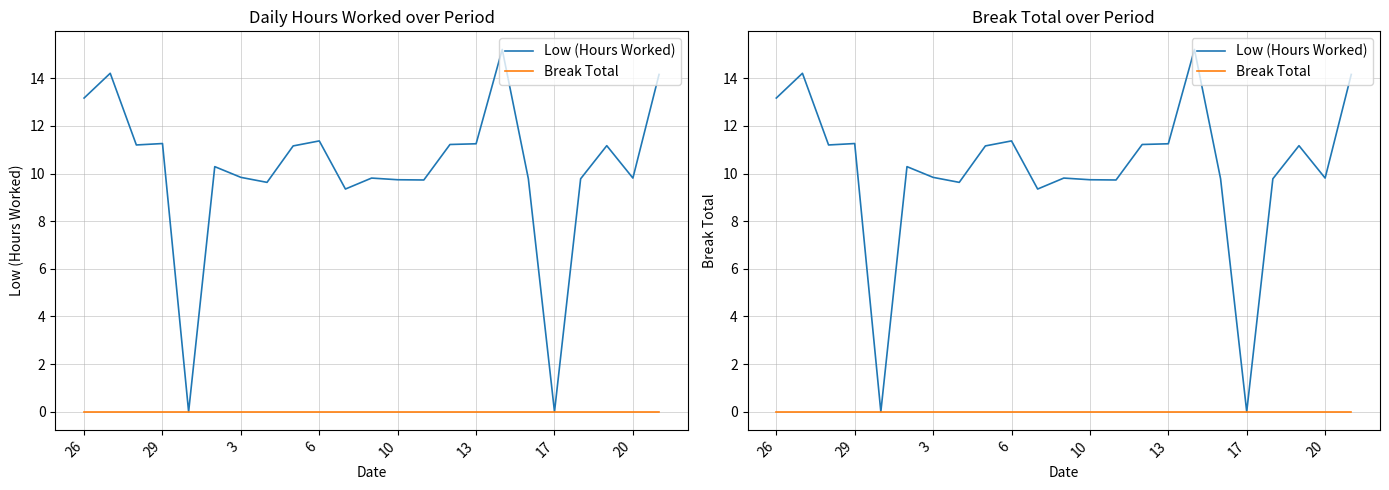

What is the difference between the Low (Hours Worked) values at 8 and 15?

0.1